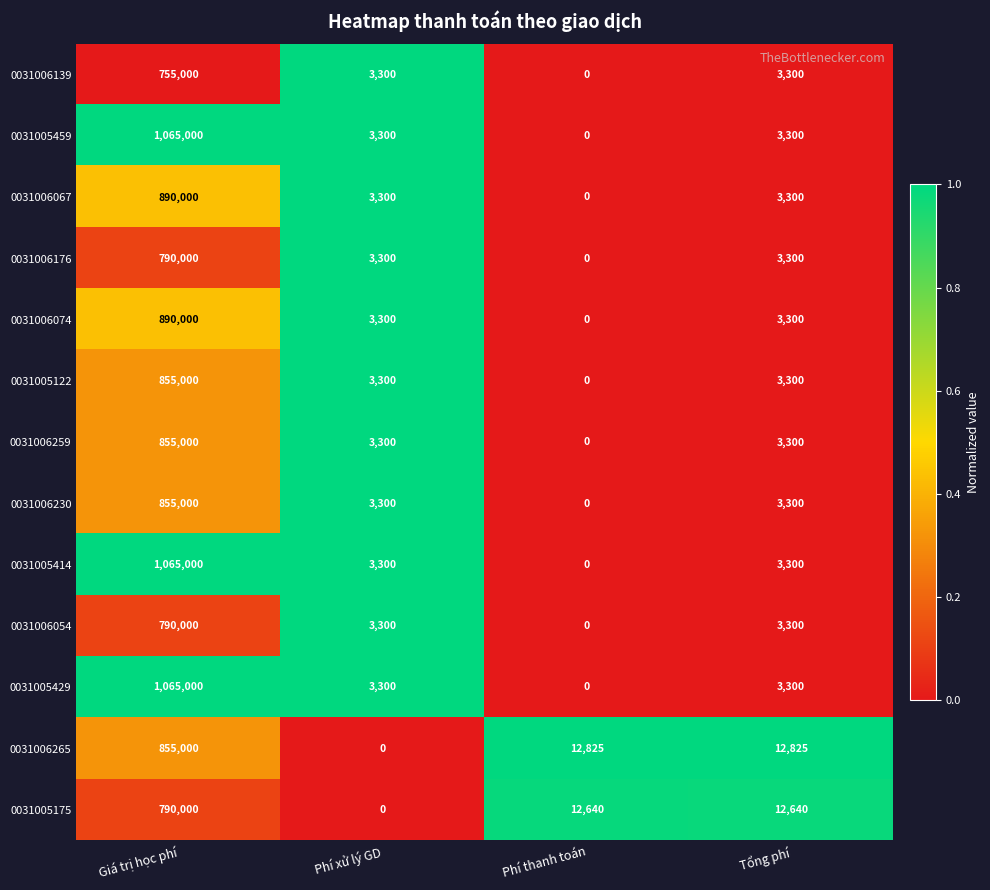

At which label does 0031006067 reach its minimum?

Phí thanh toán